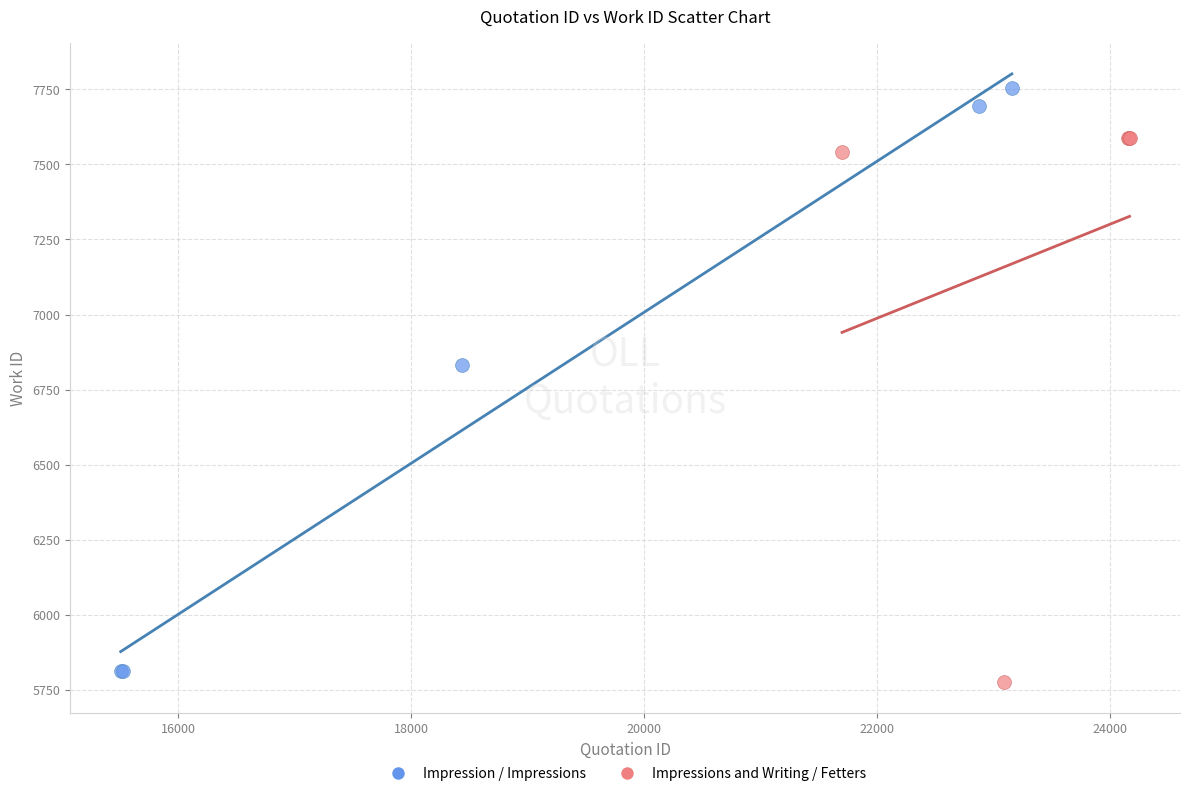

Which series reaches the maximum Y coordinate?

Impression / Impressions